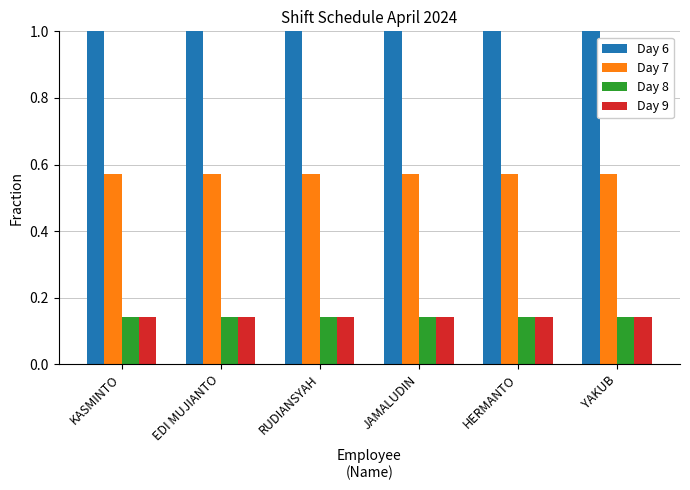

What is the lowest value of the Day 6 series?

1.0